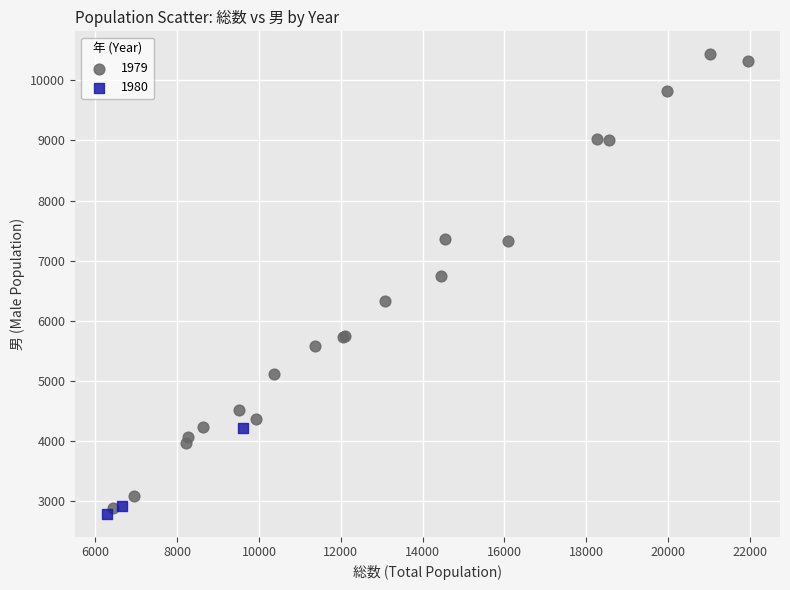

Which series has the largest Y range (max minus min)?

1979